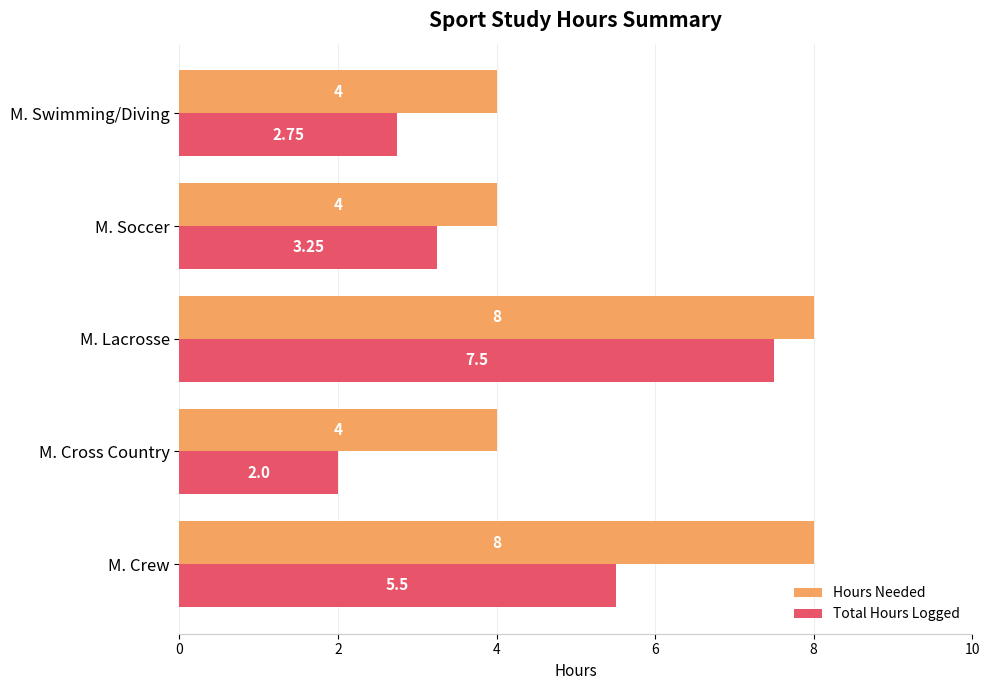

Which series has the largest range (max minus min)?

Total Hours Logged